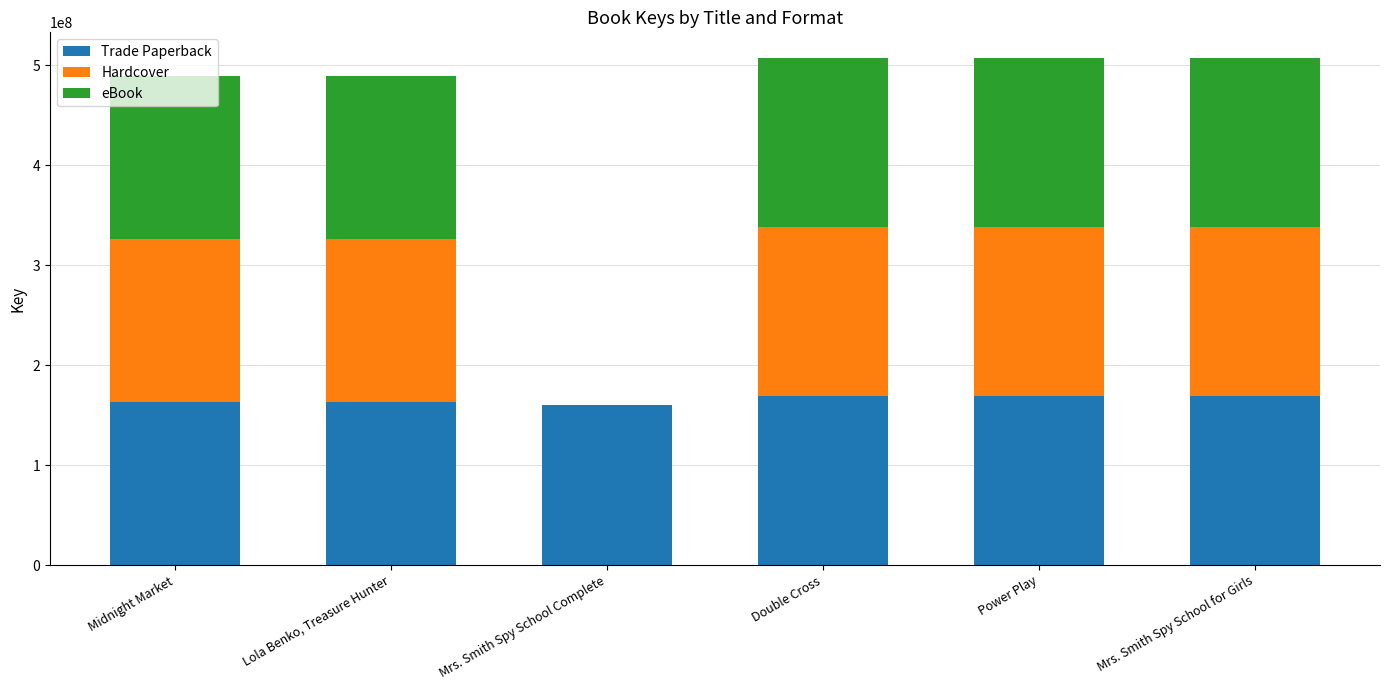

What is the maximum value for Trade Paperback?

169138118